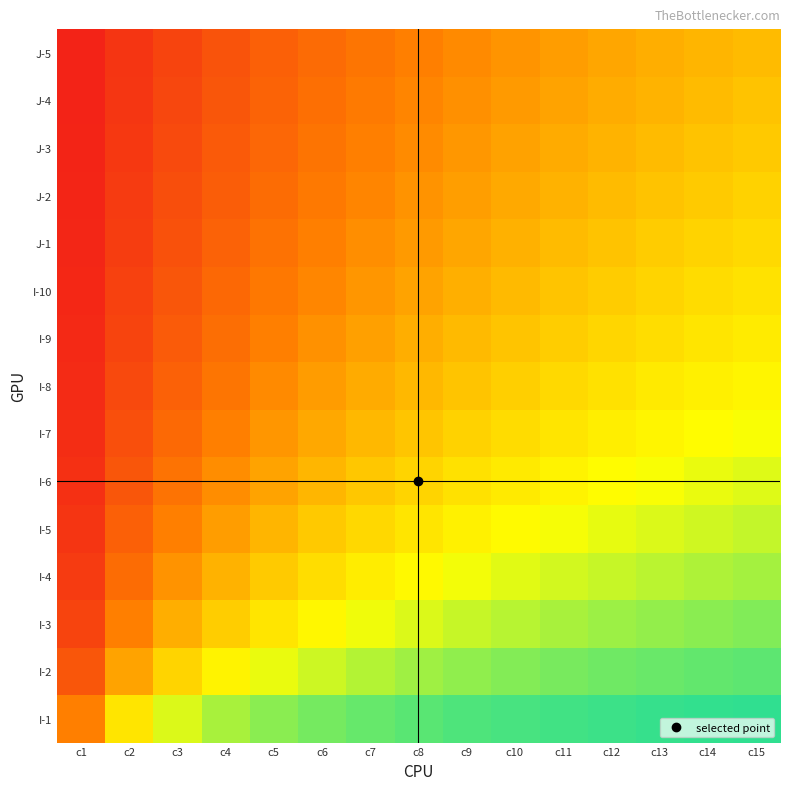

At how many categories does at least one series exceed 0?

15